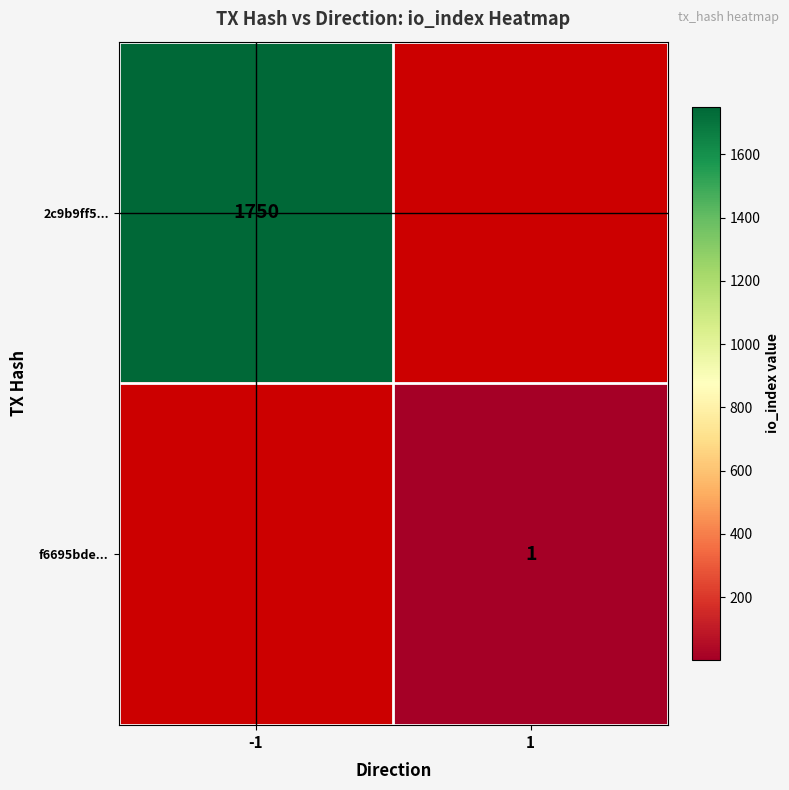

Count the number of data series in this chart.

2